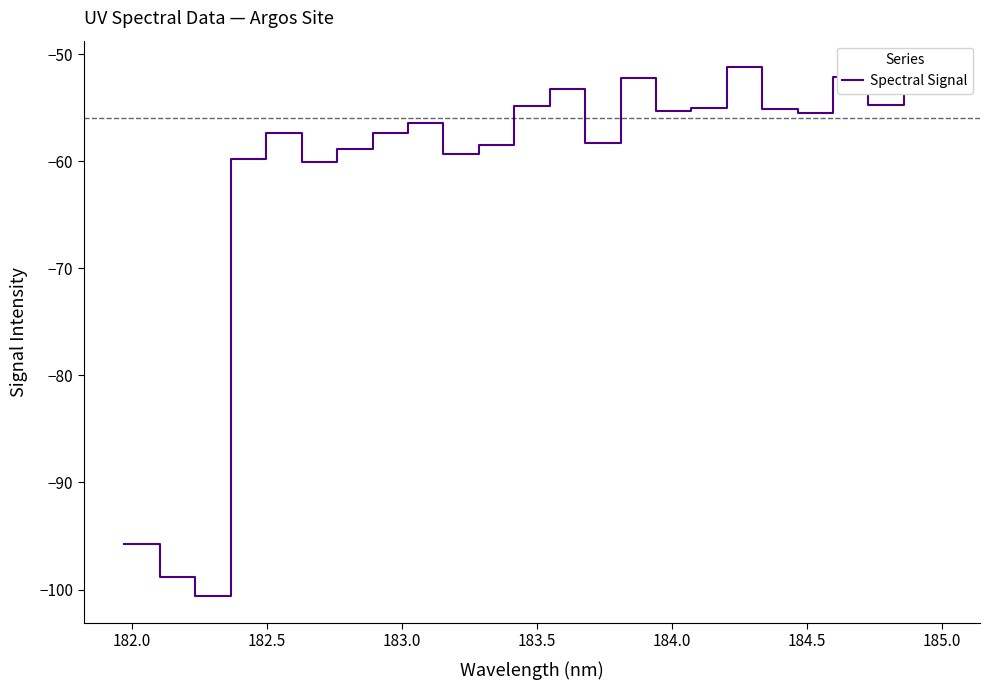

What is the greatest value displayed?

-51.2